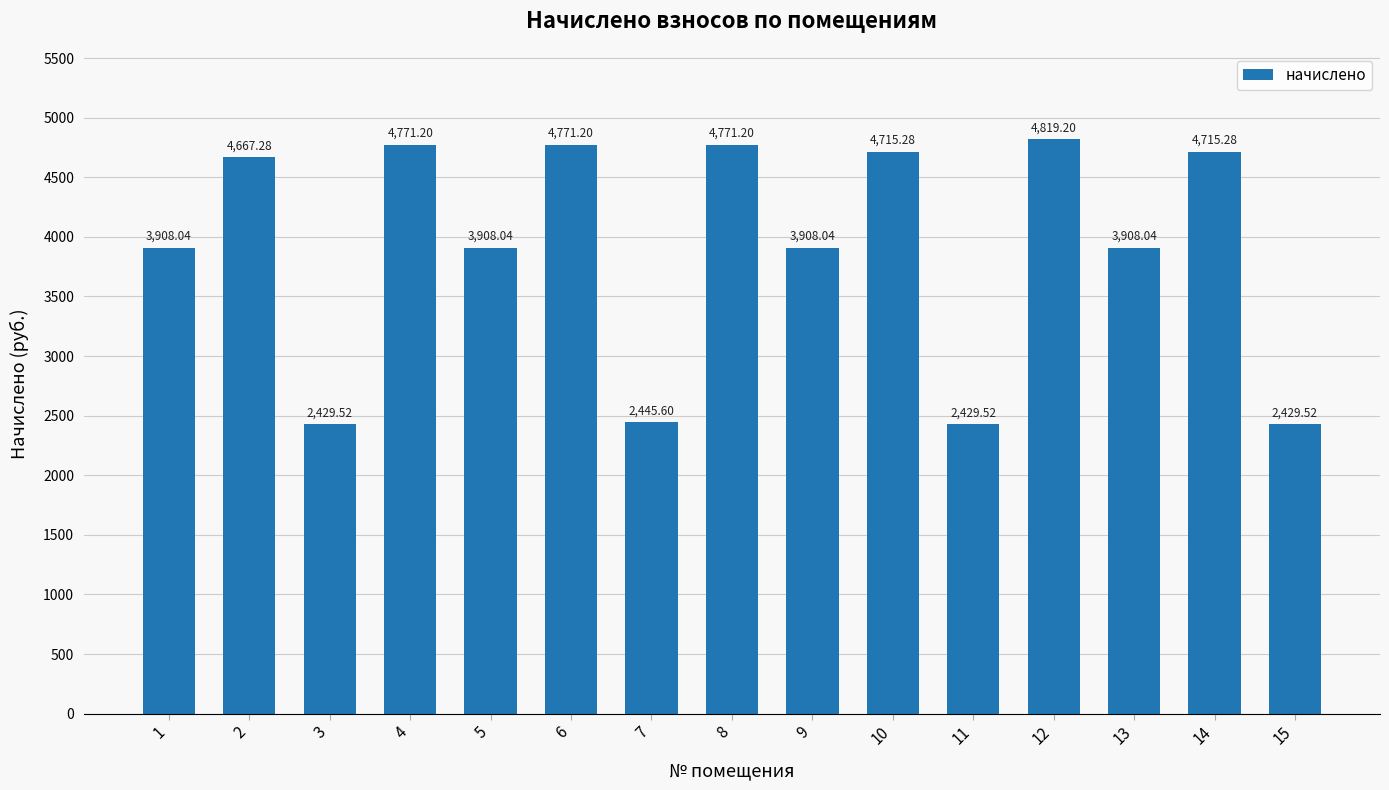

How many series are shown in this chart?

1